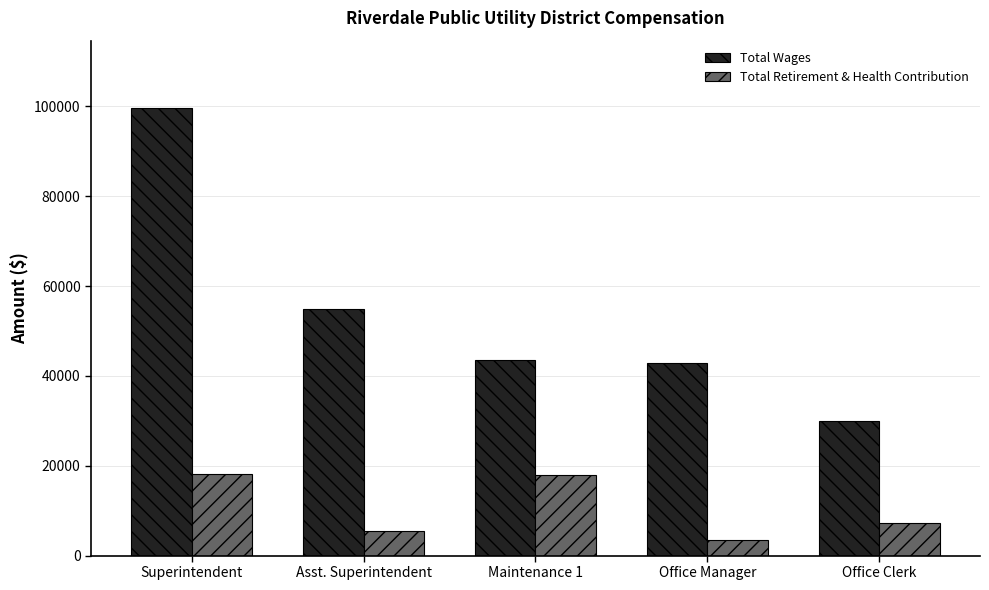

What is the total value across all series at Maintenance 1?

61501